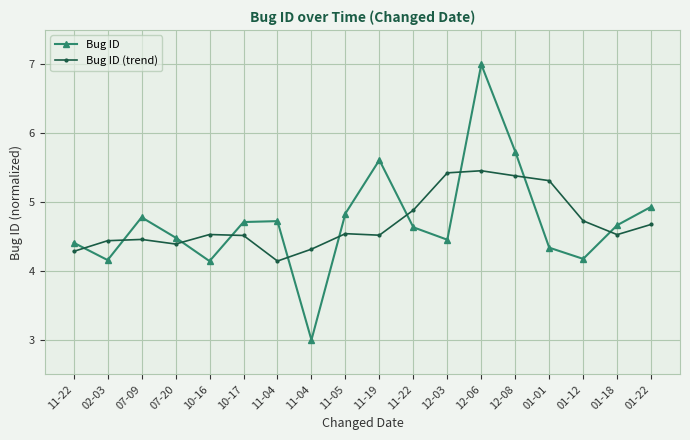

Between 11-04 and 01-01, which is larger?

01-01